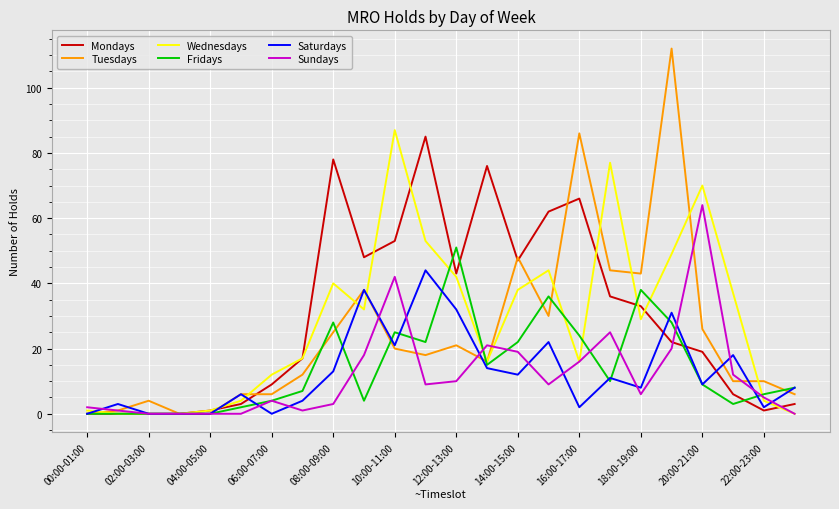

At how many categories does at least one series exceed 109?

1